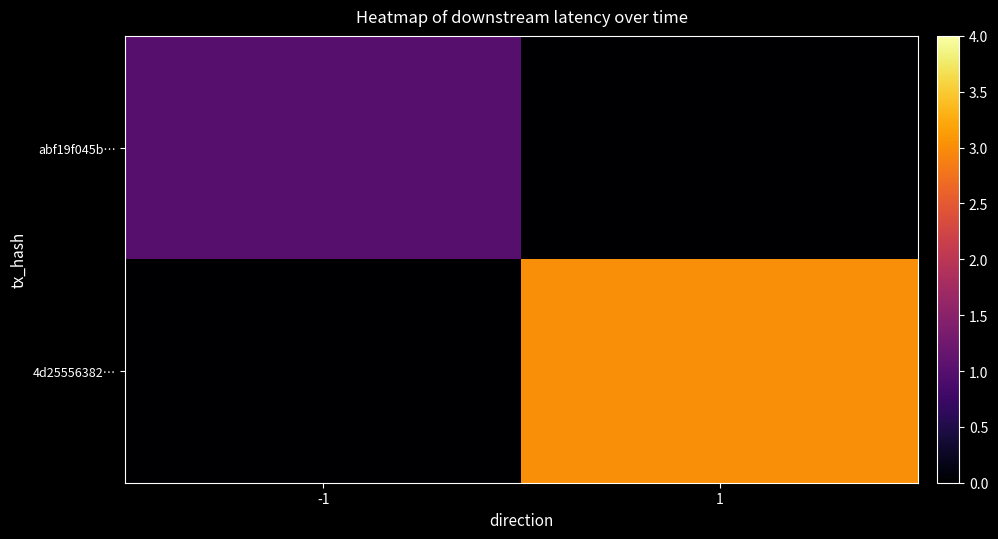

Reading left to right, extract all data points from this chart.

abf19f045b…: -1=1	1=0
4d25556382…: -1=0	1=3